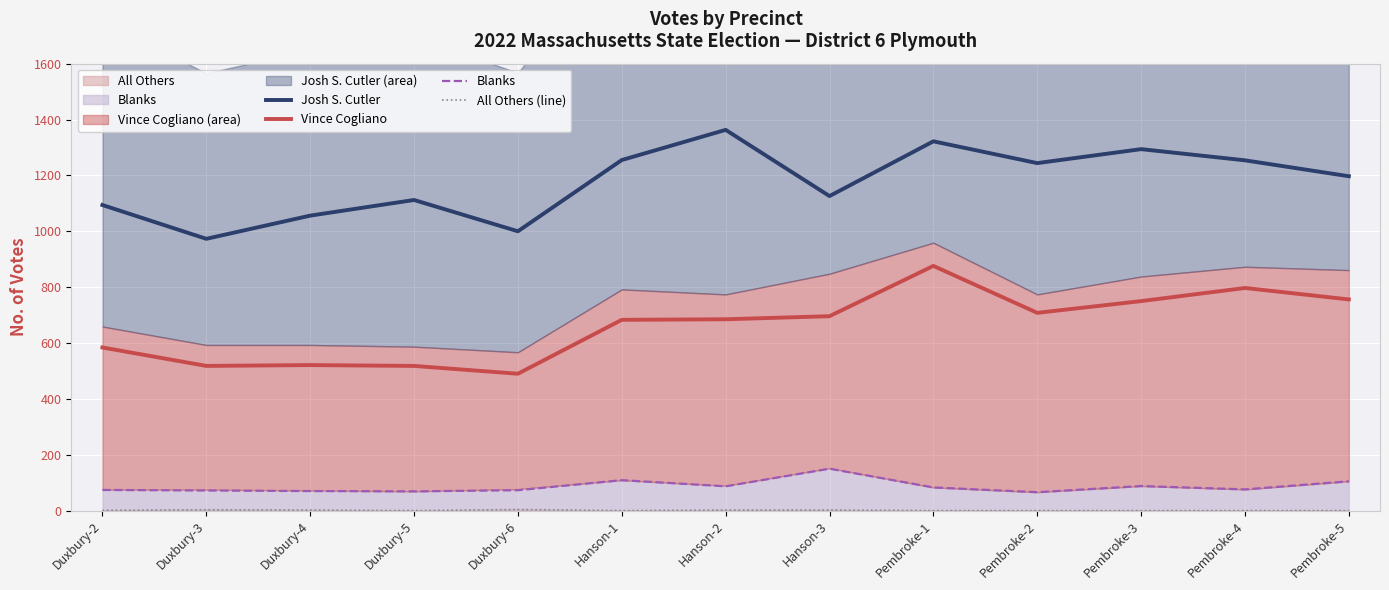

Rank the series at Duxbury-6 from highest to lowest value.

Josh S. Cutler, Vince Cogliano, Blanks, All Others (line)